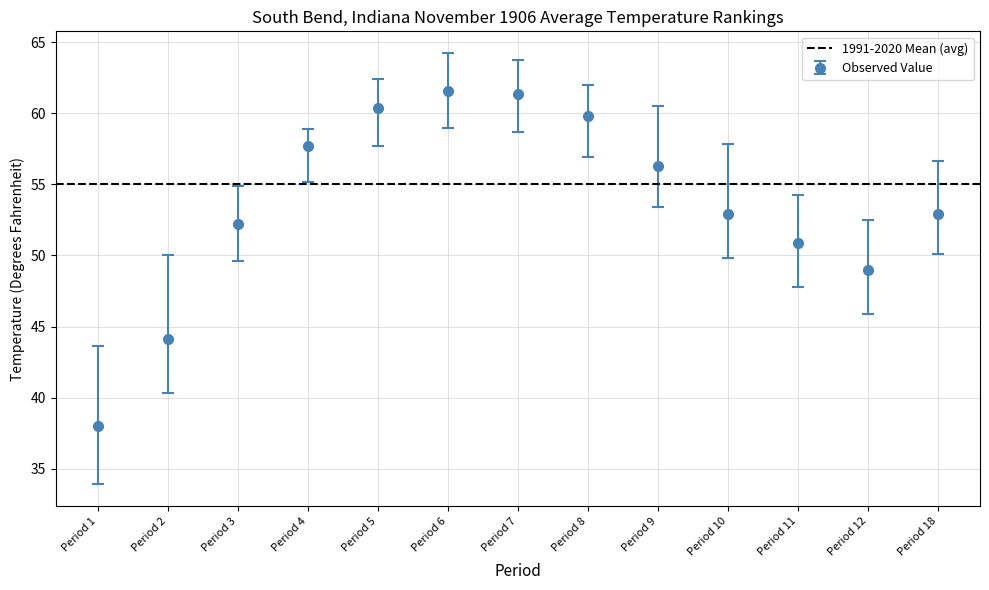

What is the maximum value for Observed Value?

61.6